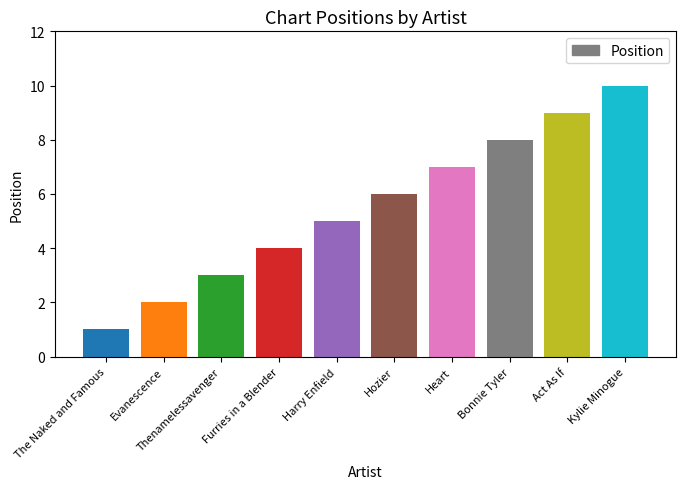

What is the sum of the values at Heart and Harry Enfield?

12